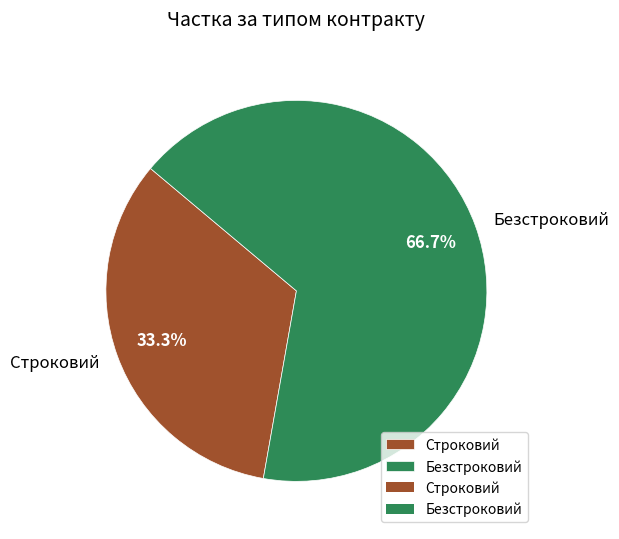

How much of the chart is everything except Строковий?

66.7%